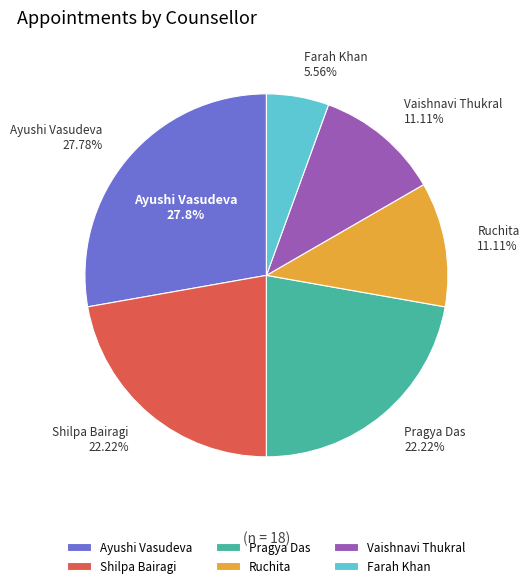

The Ayushi Vasudeva slice represents 34% of the pie. True or false?

False